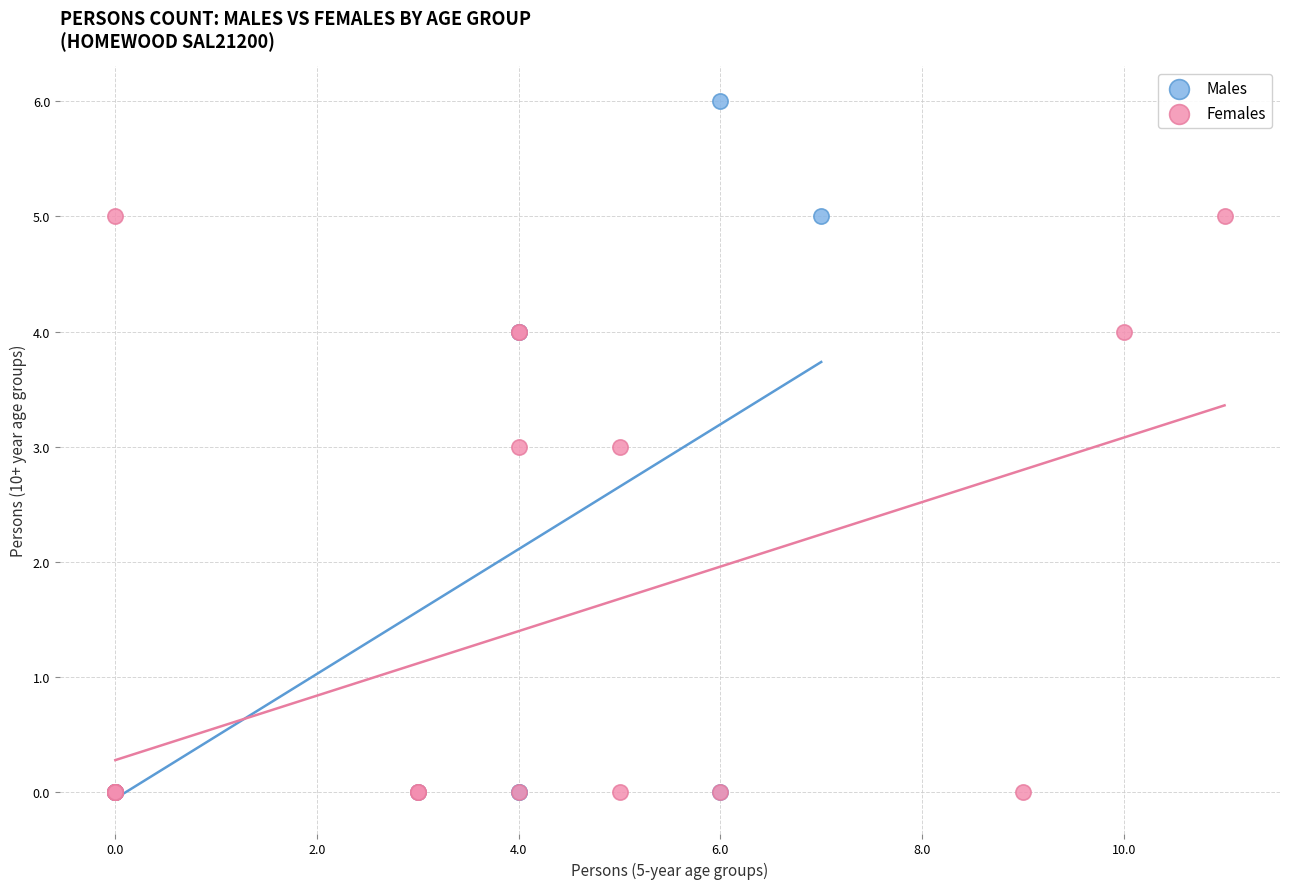

What are all the series names shown in the legend?

Males, Females